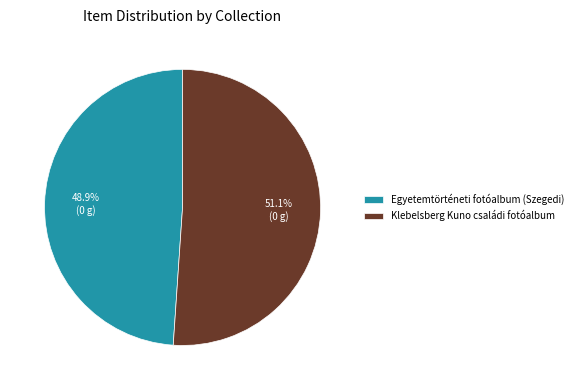

What percentage is NOT represented by Egyetemtörténeti fotóalbum (Szegedi)?

51.1%